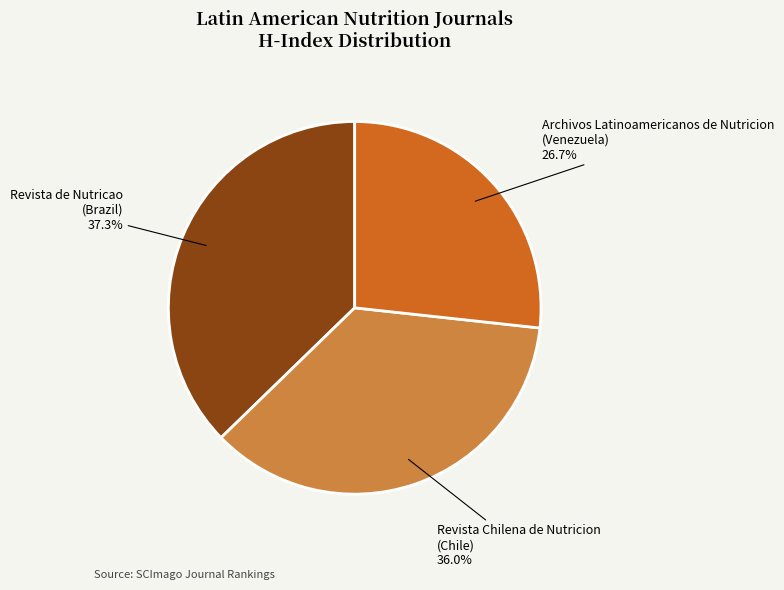

Is it true that Archivos Latinoamericanos de Nutricion is 20% of the pie?

False